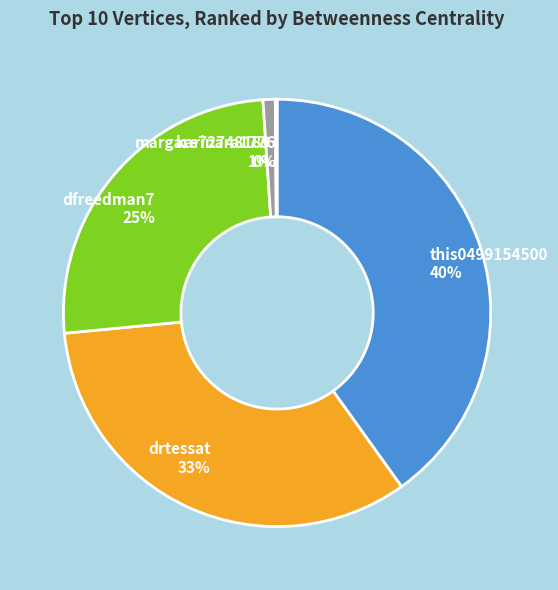

Does any single category account for the majority?

No